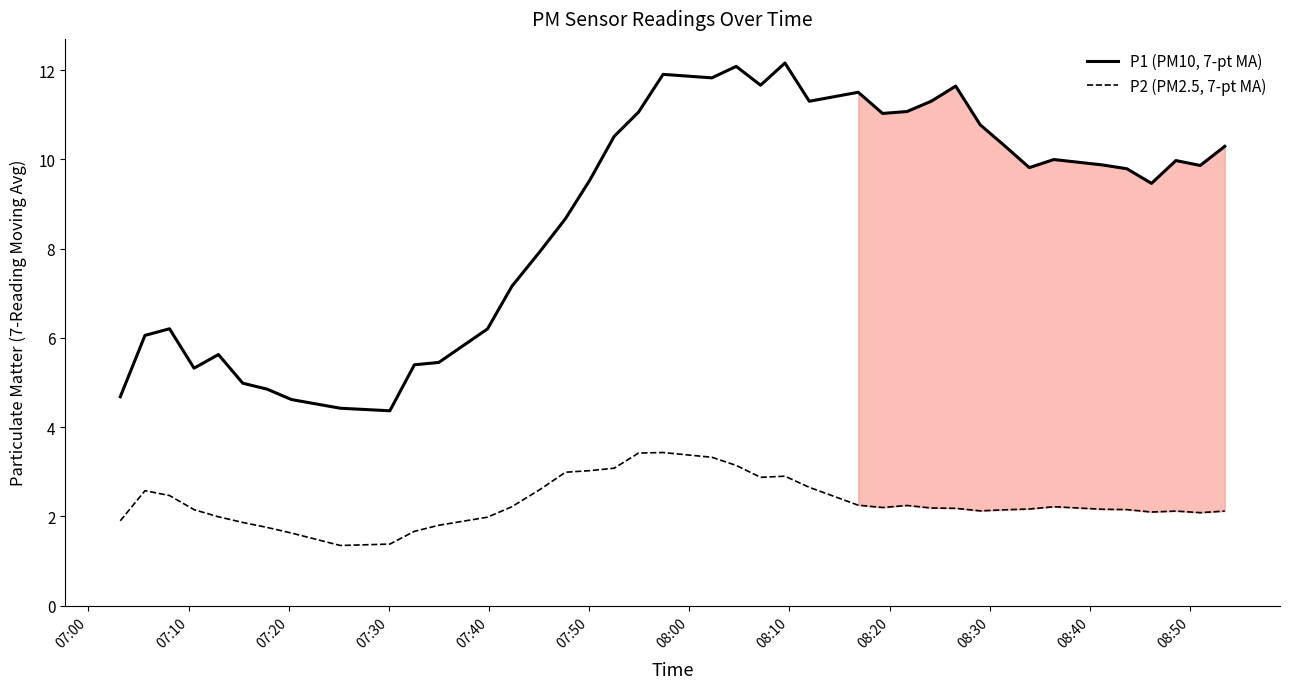

True or false: P2 (PM2.5, 7-pt MA) and P1 (PM10, 7-pt MA) intersect in this chart.

False